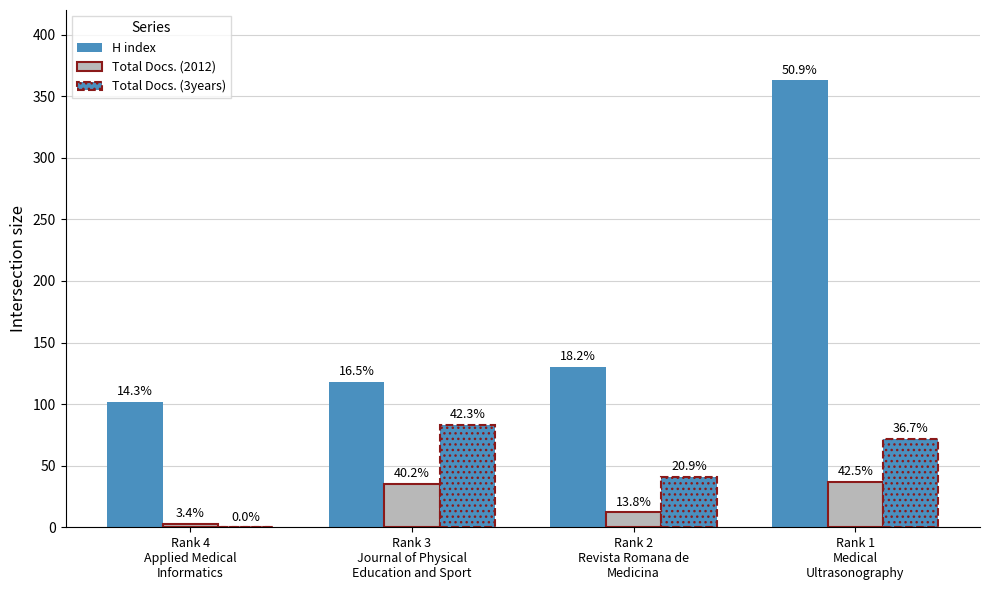

What position from the left is Rank 1
Medical
Ultrasonography?

4